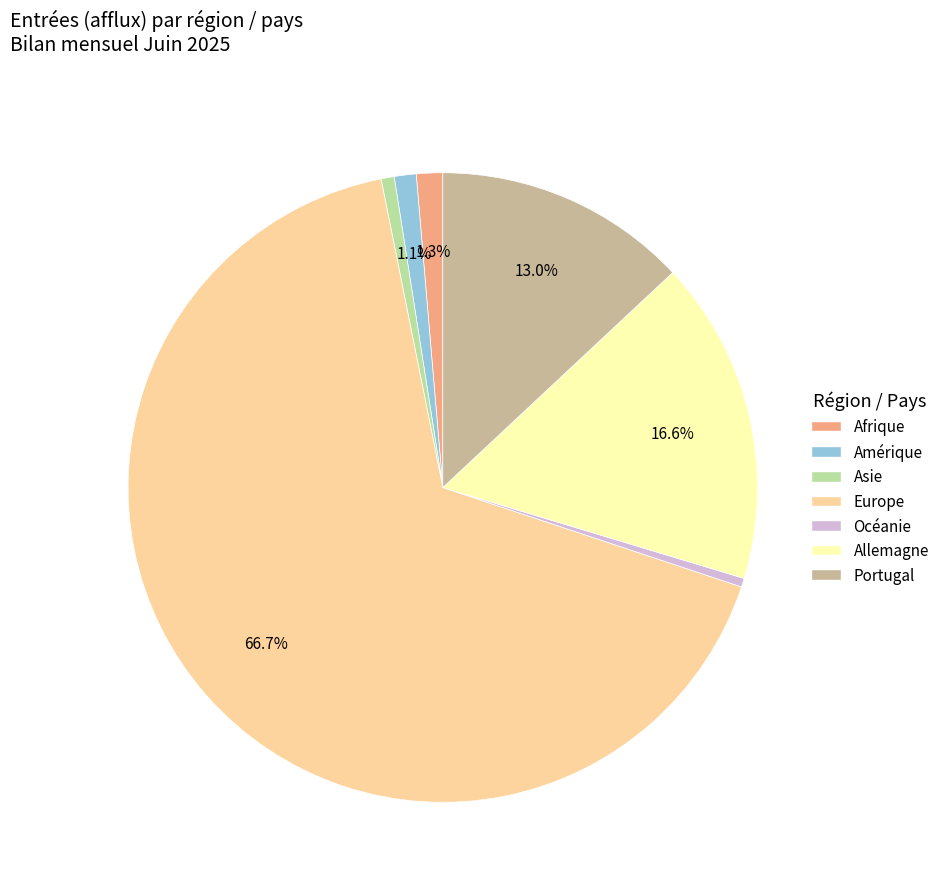

To the nearest percent, what is the difference between the largest and smallest slice percentages?

66%